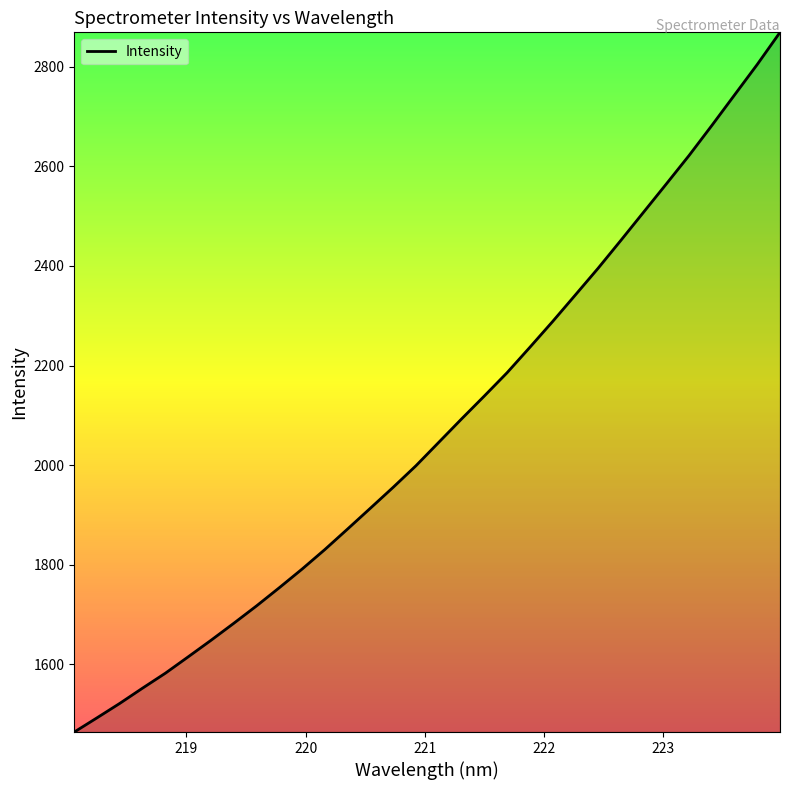

What is the maximum value shown in the chart?

2869.2